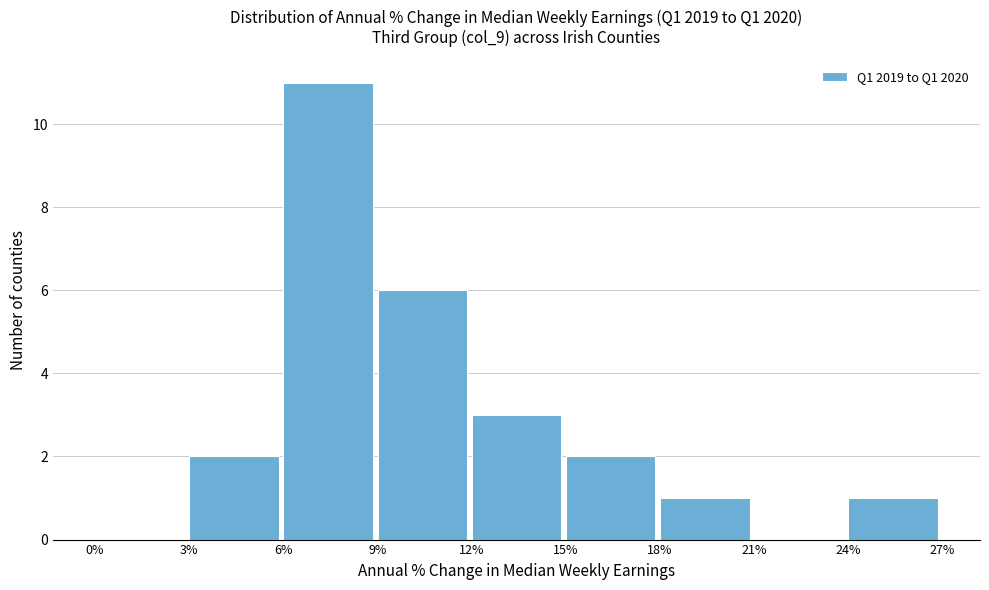

How tall is the bar that spans 18% to 21% on the x-axis? The values are not printed on the chart, so give them approximately, as read against the axis.

1